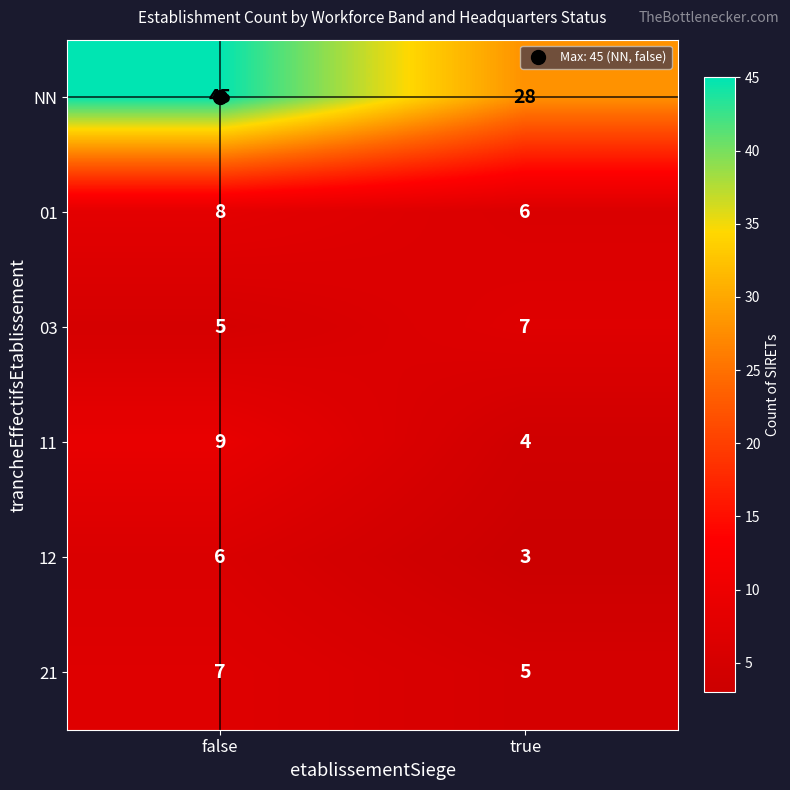

What is the maximum value shown in the chart?

45